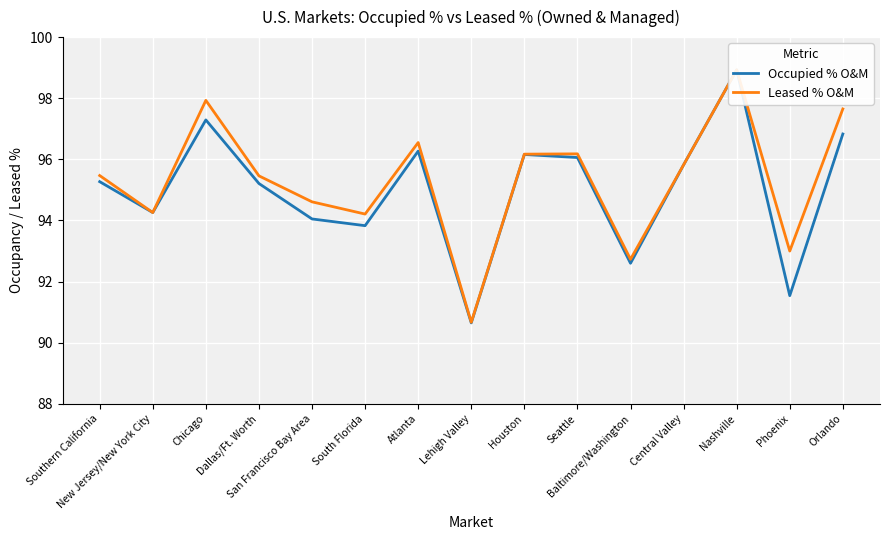

True or false: Occupied % O&M has a value of 97.3 at Chicago.

True